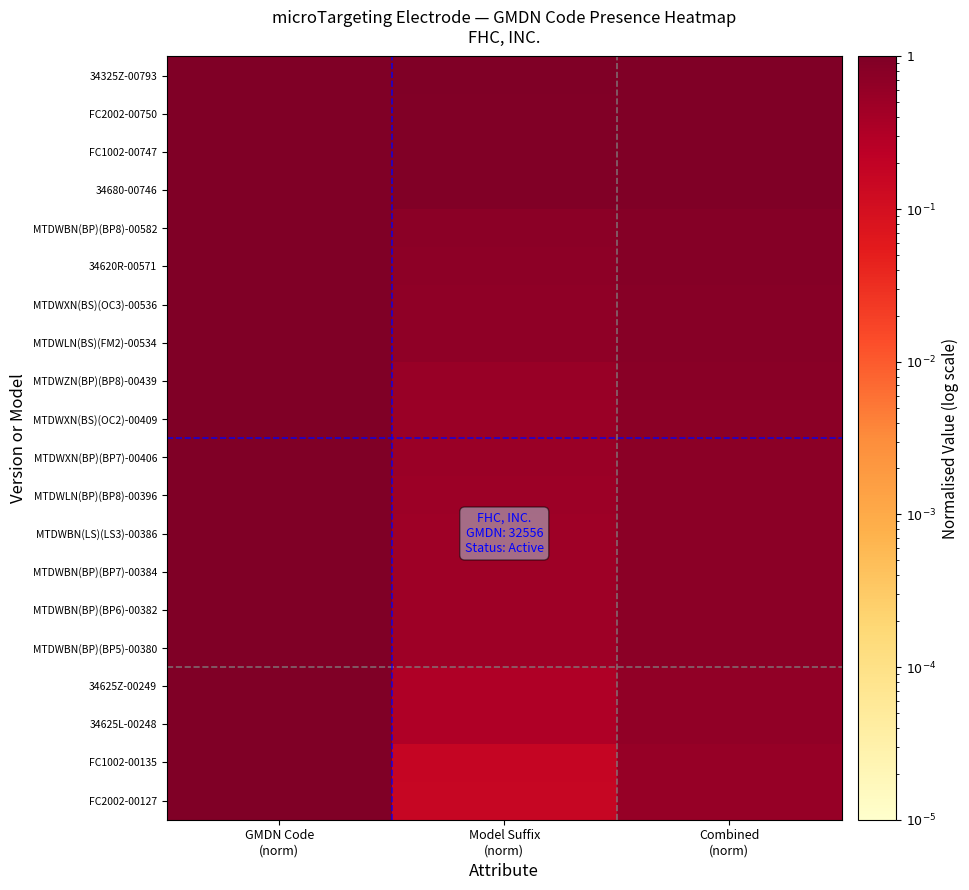

Rank the series by their maximum value, from lowest to highest.

FC2002-00750, FC1002-00747, 34680-00746, MTDWBN(BP)(BP8)-00582, 34620R-00571, MTDWXN(BS)(OC3)-00536, MTDWLN(BS)(FM2)-00534, MTDWZN(BP)(BP8)-00439, MTDWXN(BS)(OC2)-00409, MTDWXN(BP)(BP7)-00406, MTDWLN(BP)(BP8)-00396, MTDWBN(LS)(LS3)-00386, MTDWBN(BP)(BP7)-00384, MTDWBN(BP)(BP6)-00382, MTDWBN(BP)(BP5)-00380, 34625Z-00249, 34625L-00248, FC1002-00135, FC2002-00127, 34325Z-00793